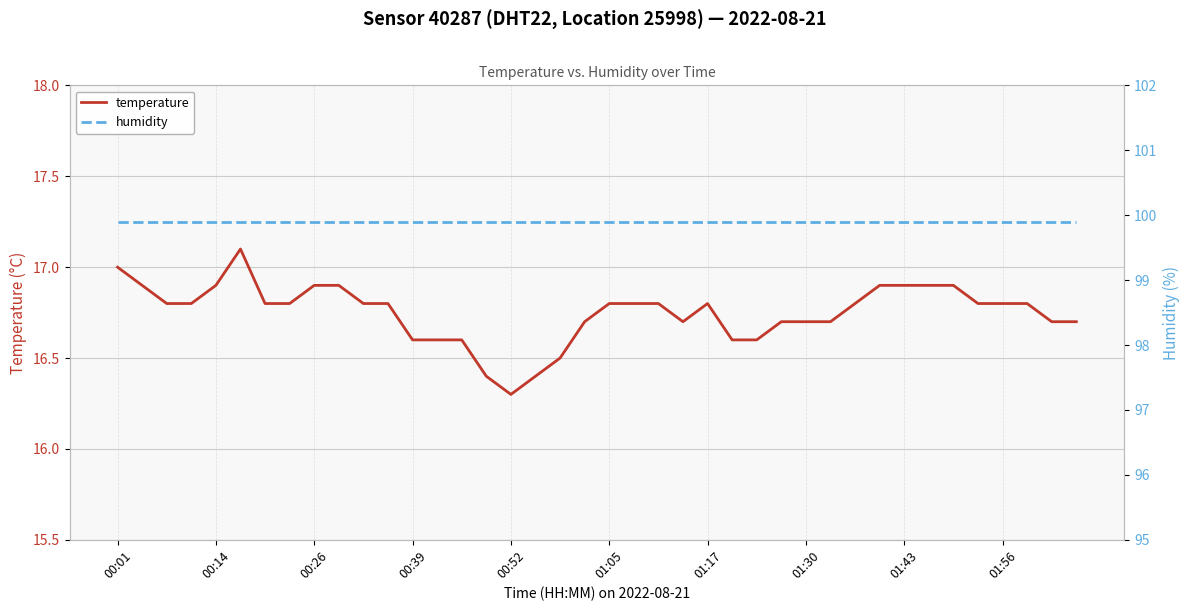

Count the temperature values in the range 16 to 17.

39